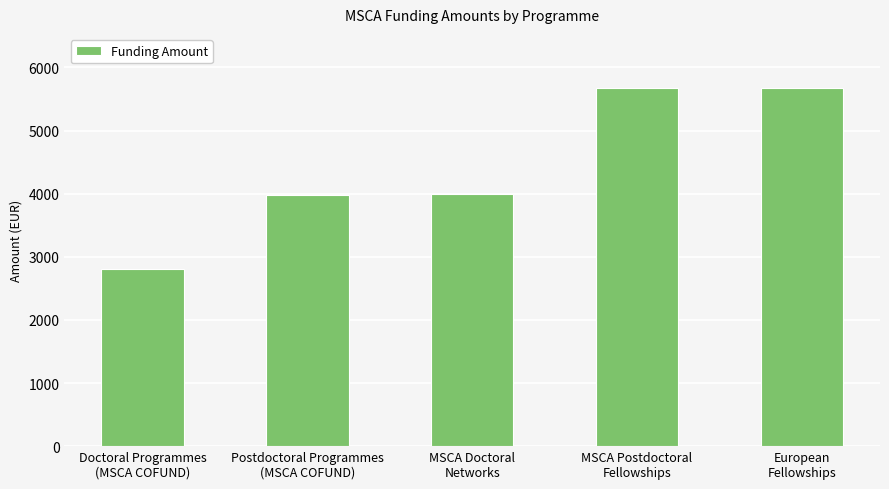

How many data points are less than 4000?

2